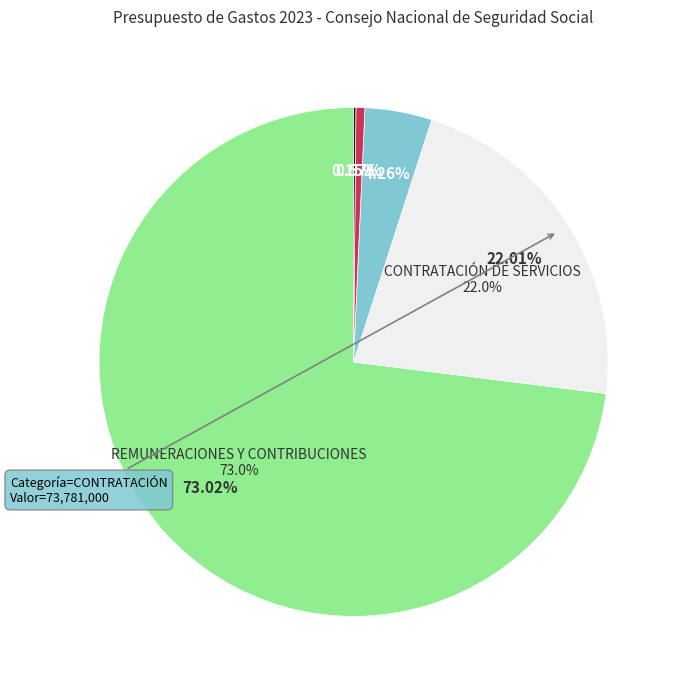

What is the largest slice in the pie chart?

REMUNERACIONES Y CONTRIBUCIONES